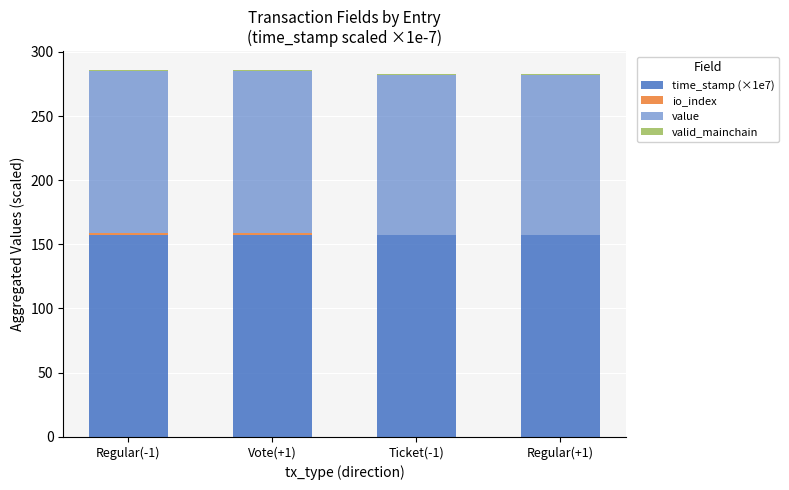

Rank the categories by valid_mainchain value from highest to lowest.

Regular(-1), Vote(+1), Ticket(-1), Regular(+1)